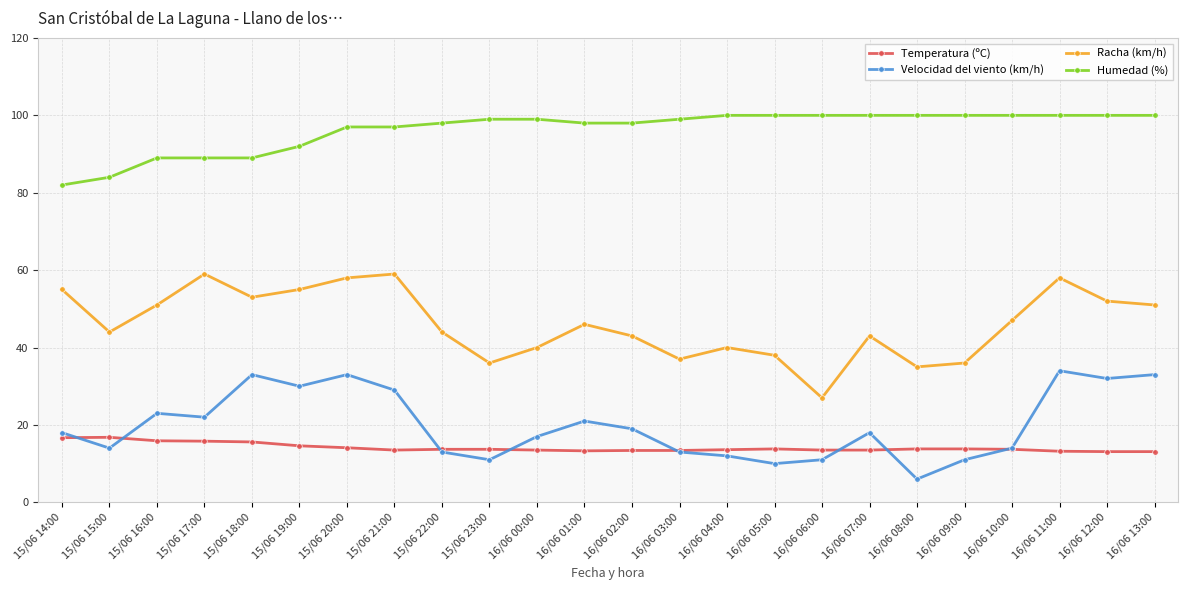

What is the label of the 22nd point from the right?

15/06 16:00